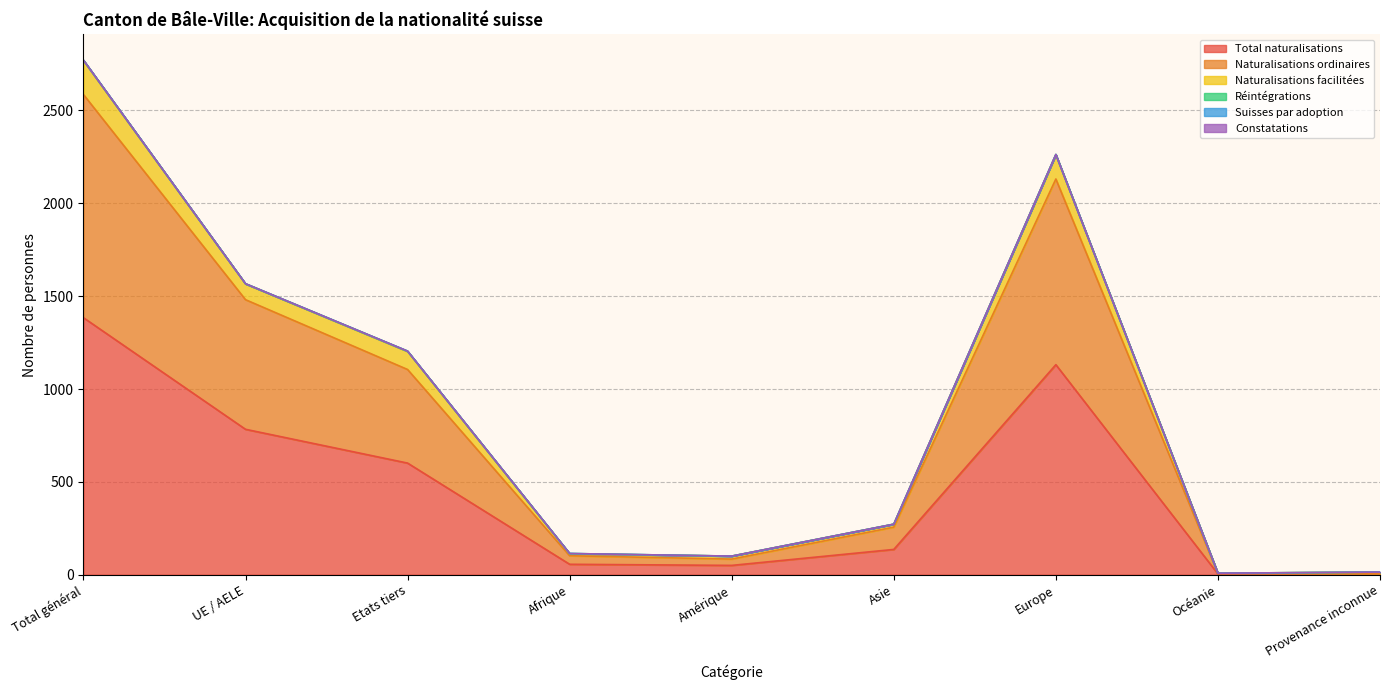

What is the value of the Naturalisations facilitées point at the 3rd from the left?

1204